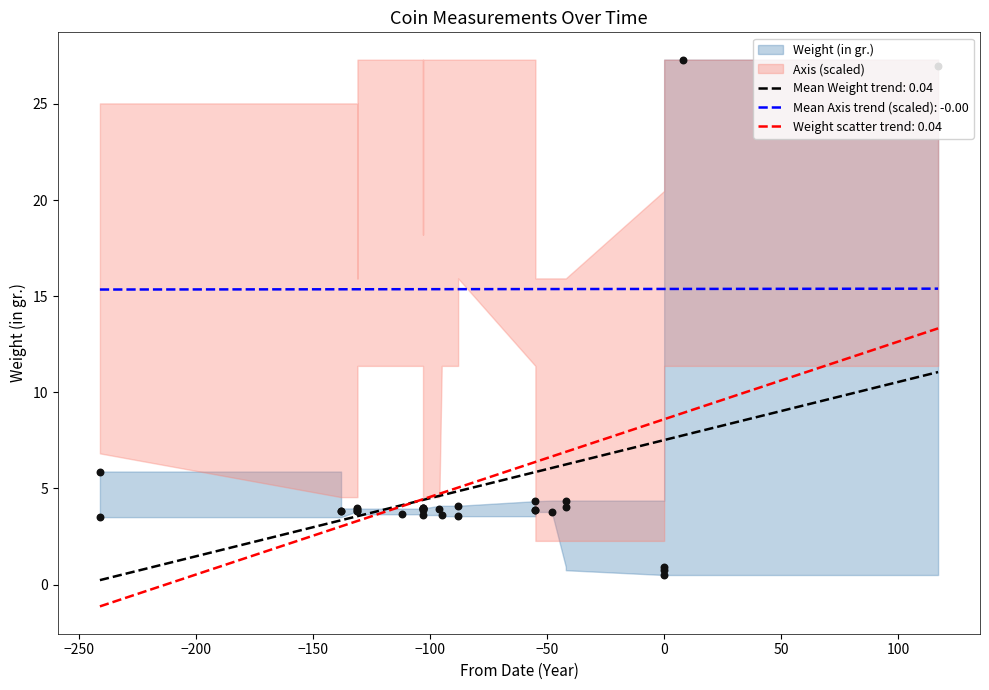

Which series reaches the minimum Y coordinate?

Weight (in gr.)